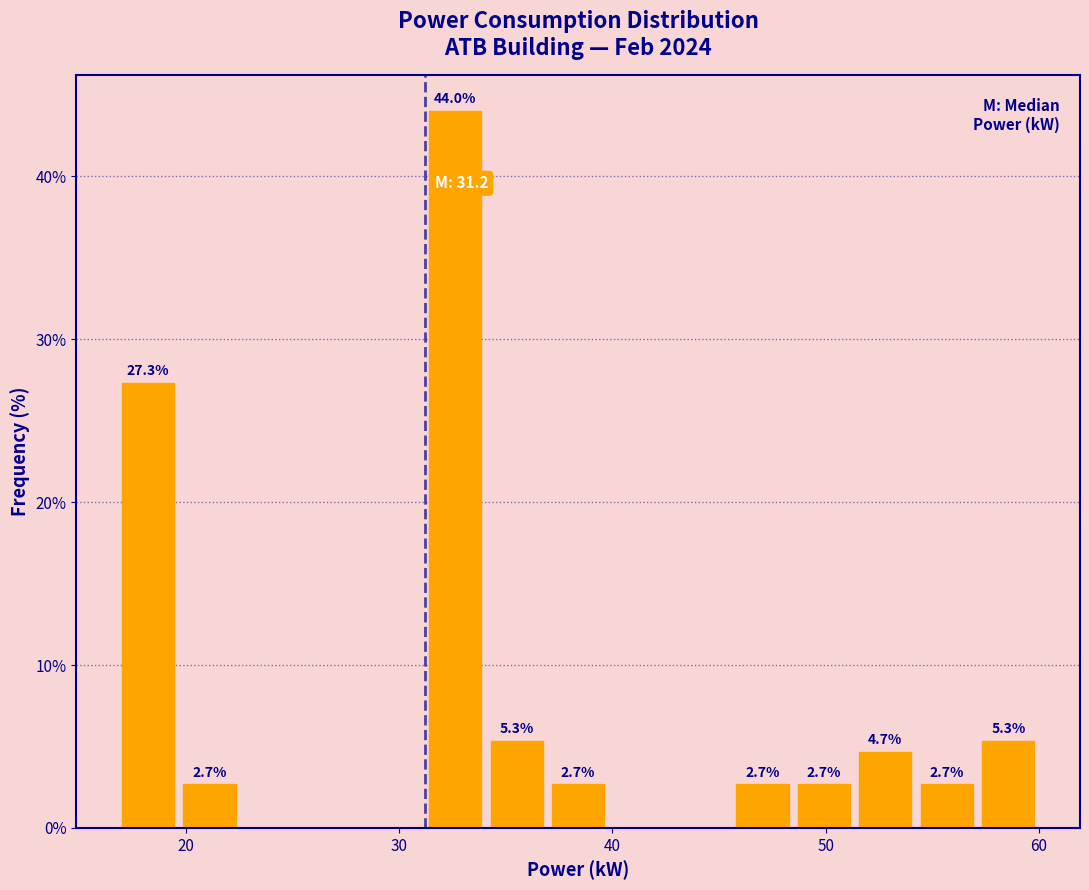

Around what value on the x-axis is the tallest bar? Give the approximate position of its centre, as read against the axis.

33